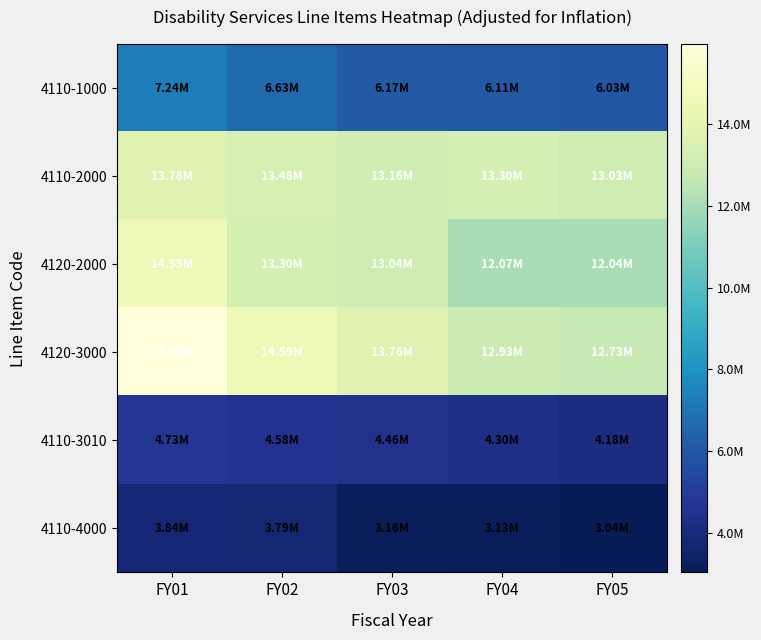

Rank the series at FY04 from highest to lowest value.

4110-2000, 4120-3000, 4120-2000, 4110-1000, 4110-3010, 4110-4000